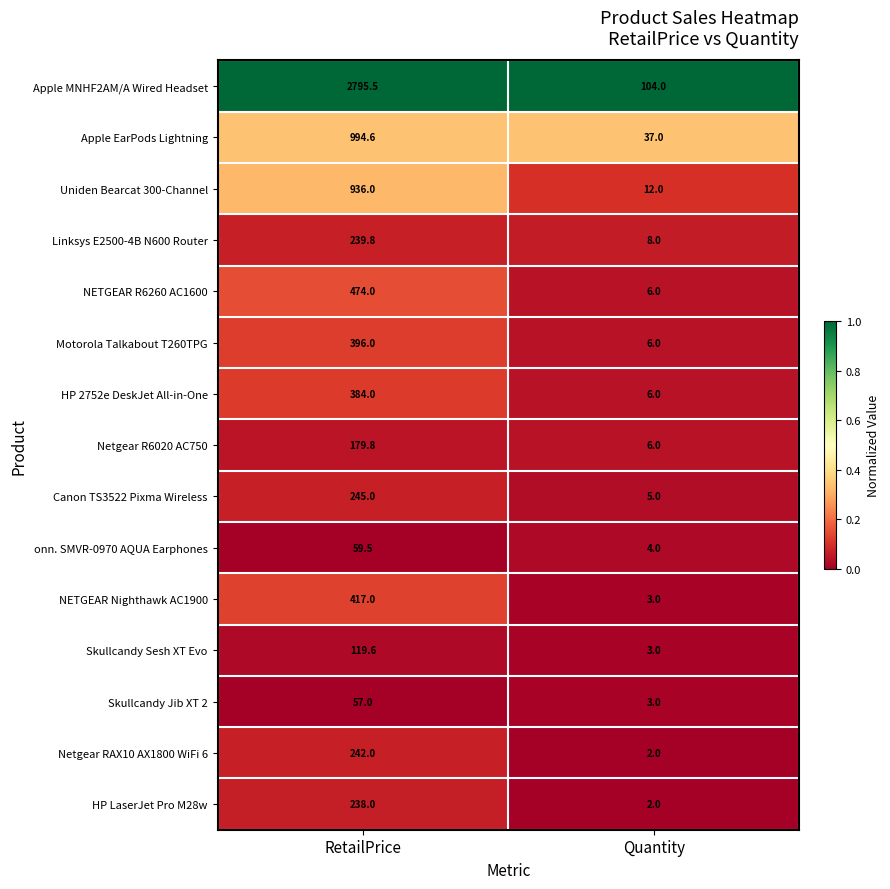

Between RetailPrice and Quantity, which series saw the biggest shift?

Apple MNHF2AM/A Wired Headset